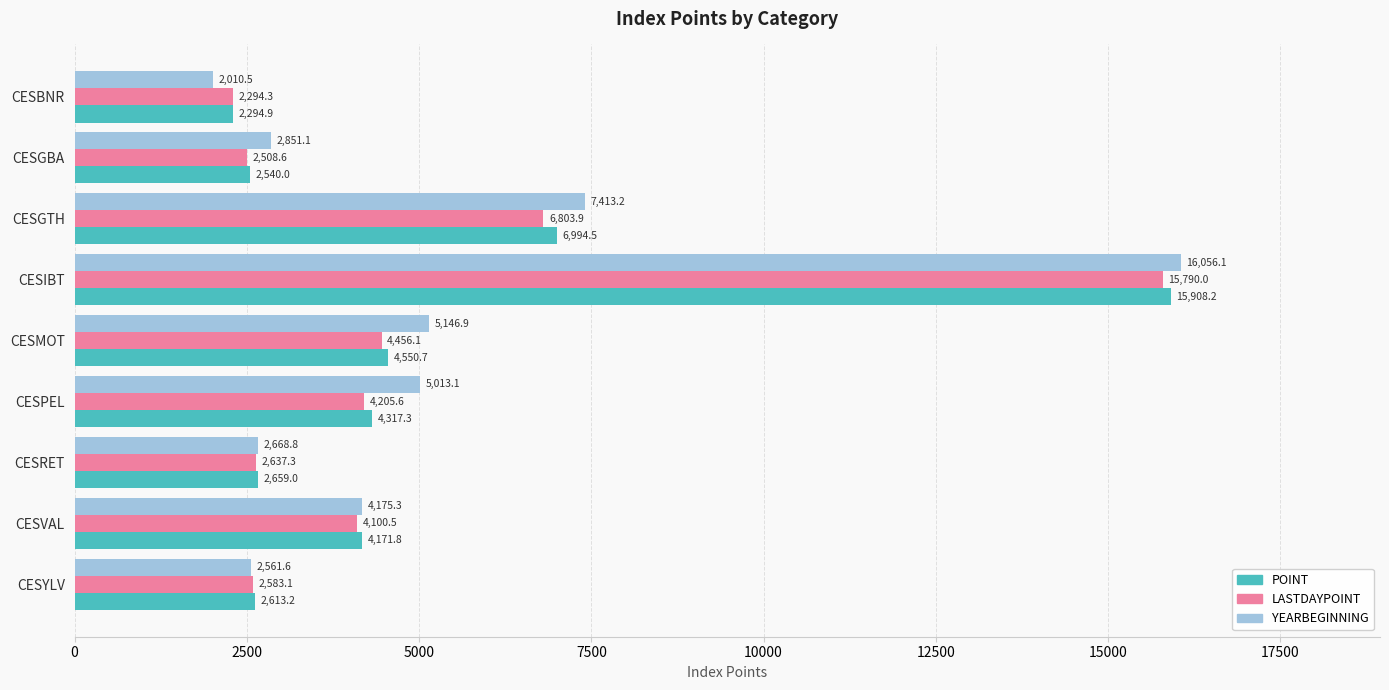

Which series has the largest total across all categories?

YEARBEGINNING